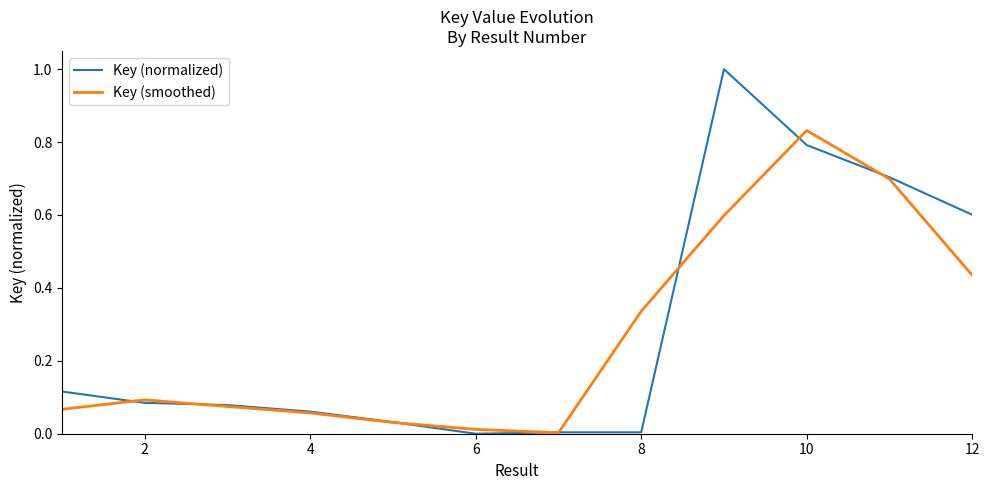

List the series in order of their peak value, highest first.

Key (normalized), Key (smoothed)